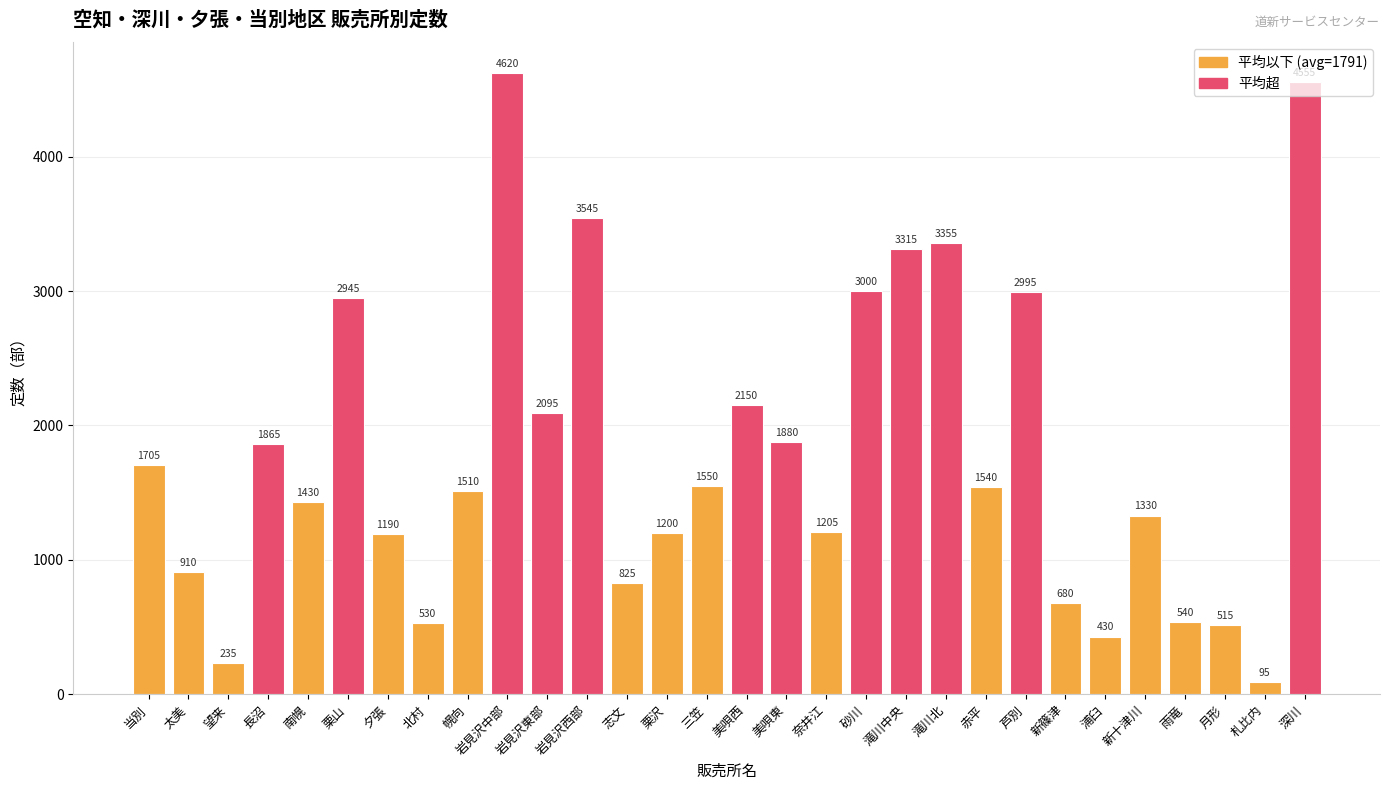

True or false: the data shows 1880 at 美唄東.

True